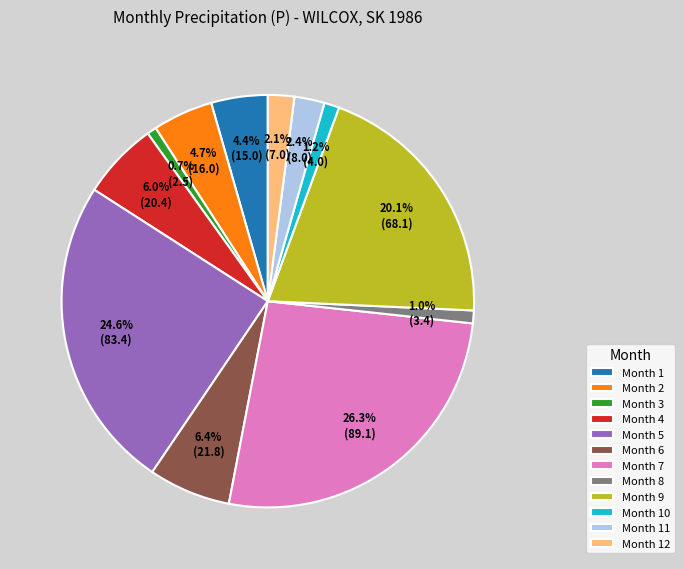

Does Month 2 represent more than half of the total?

No